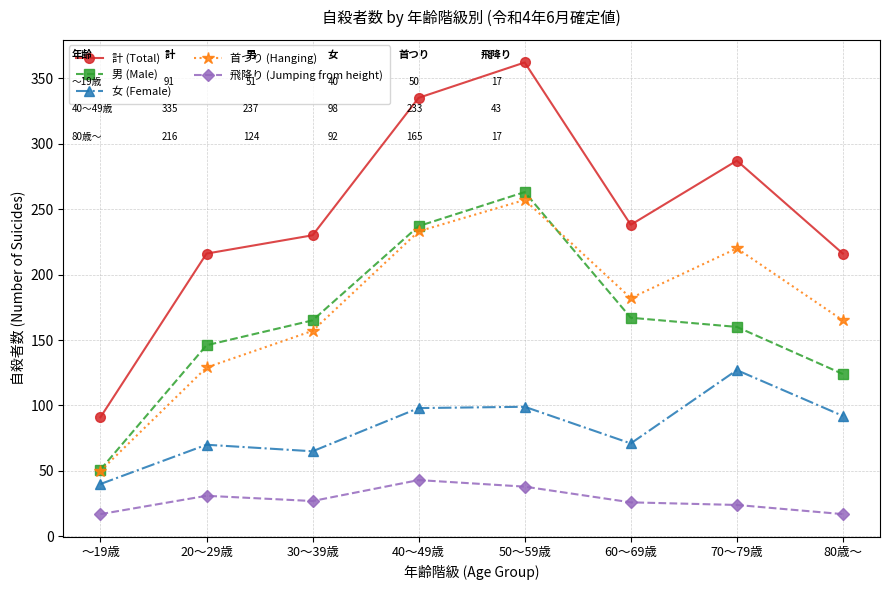

What is the average value of the 女 (Female) series?

83